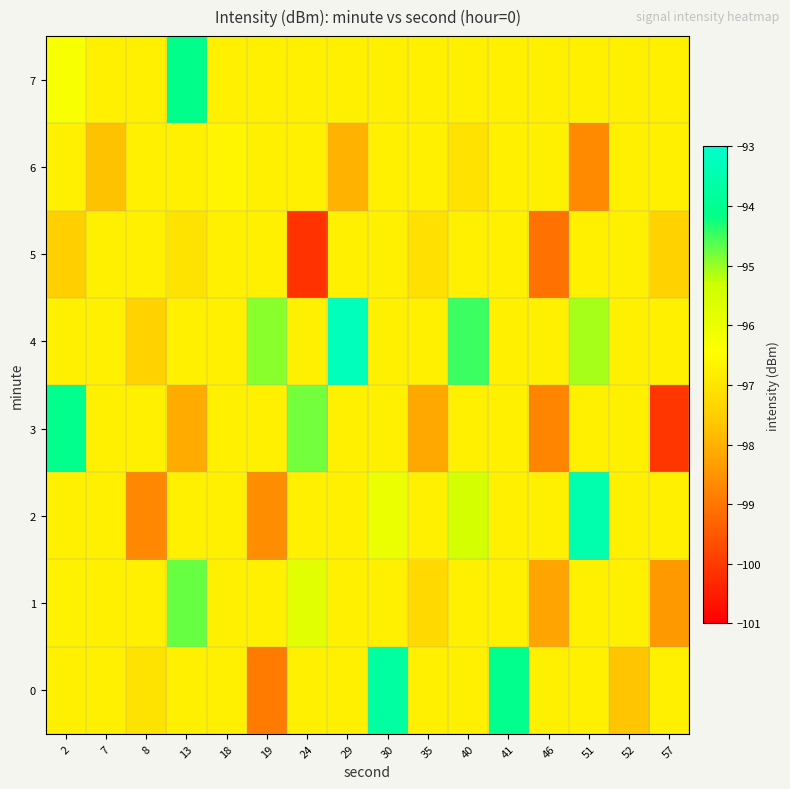

Rank the series by their maximum value, from highest to lowest.

4, 2, 0, 3, 7, 1, 6, 5